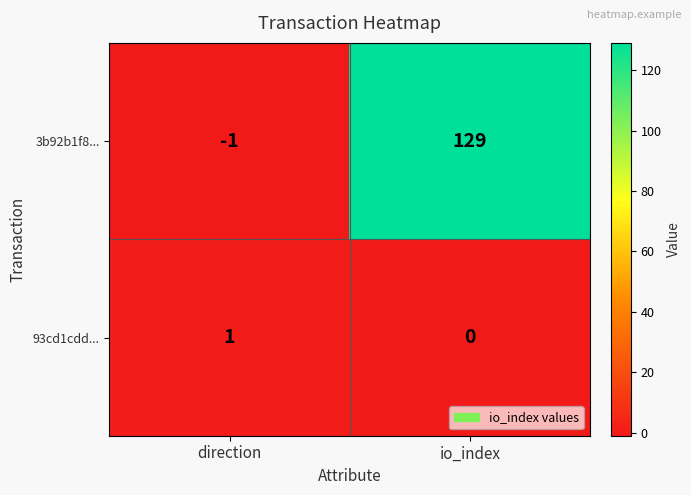

At which category is the sum across all series the highest?

io_index